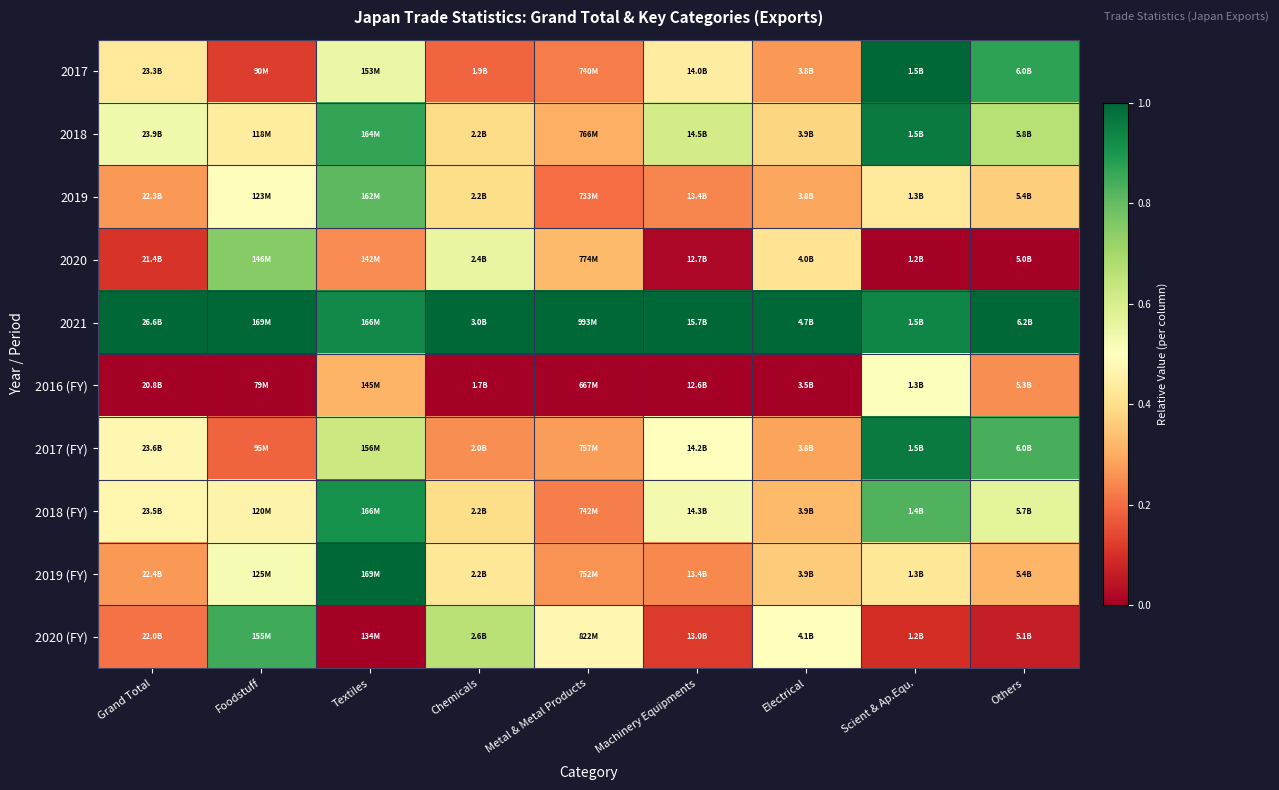

Reading left to right, transcribe all the data shown in this chart.

2017: Grand Total=0.4	Foodstuff=0.1	Textiles=0.5	Chemicals=0.2	Metal & Metal Products=0.2	Machinery Equipments=0.4	Electrical=0.3	Scient & Ap.Equ.=1.0	Others=0.9
2018: Grand Total=0.5	Foodstuff=0.4	Textiles=0.9	Chemicals=0.4	Metal & Metal Products=0.3	Machinery Equipments=0.6	Electrical=0.4	Scient & Ap.Equ.=1.0	Others=0.7
2019: Grand Total=0.3	Foodstuff=0.5	Textiles=0.8	Chemicals=0.4	Metal & Metal Products=0.2	Machinery Equipments=0.2	Electrical=0.3	Scient & Ap.Equ.=0.4	Others=0.4
2020: Grand Total=0.1	Foodstuff=0.7	Textiles=0.2	Chemicals=0.6	Metal & Metal Products=0.3	Machinery Equipments=0.0	Electrical=0.4	Scient & Ap.Equ.=0.0	Others=0.0
2021: Grand Total=1.0	Foodstuff=1.0	Textiles=0.9	Chemicals=1.0	Metal & Metal Products=1.0	Machinery Equipments=1.0	Electrical=1.0	Scient & Ap.Equ.=0.9	Others=1.0
2016 (FY): Grand Total=0.0	Foodstuff=0.0	Textiles=0.3	Chemicals=0.0	Metal & Metal Products=0.0	Machinery Equipments=0.0	Electrical=0.0	Scient & Ap.Equ.=0.5	Others=0.3
2017 (FY): Grand Total=0.5	Foodstuff=0.2	Textiles=0.6	Chemicals=0.3	Metal & Metal Products=0.3	Machinery Equipments=0.5	Electrical=0.3	Scient & Ap.Equ.=1.0	Others=0.8
2018 (FY): Grand Total=0.5	Foodstuff=0.5	Textiles=0.9	Chemicals=0.4	Metal & Metal Products=0.2	Machinery Equipments=0.5	Electrical=0.3	Scient & Ap.Equ.=0.8	Others=0.6
2019 (FY): Grand Total=0.3	Foodstuff=0.5	Textiles=1.0	Chemicals=0.4	Metal & Metal Products=0.3	Machinery Equipments=0.2	Electrical=0.4	Scient & Ap.Equ.=0.4	Others=0.3
2020 (FY): Grand Total=0.2	Foodstuff=0.8	Textiles=0.0	Chemicals=0.7	Metal & Metal Products=0.5	Machinery Equipments=0.1	Electrical=0.5	Scient & Ap.Equ.=0.1	Others=0.1